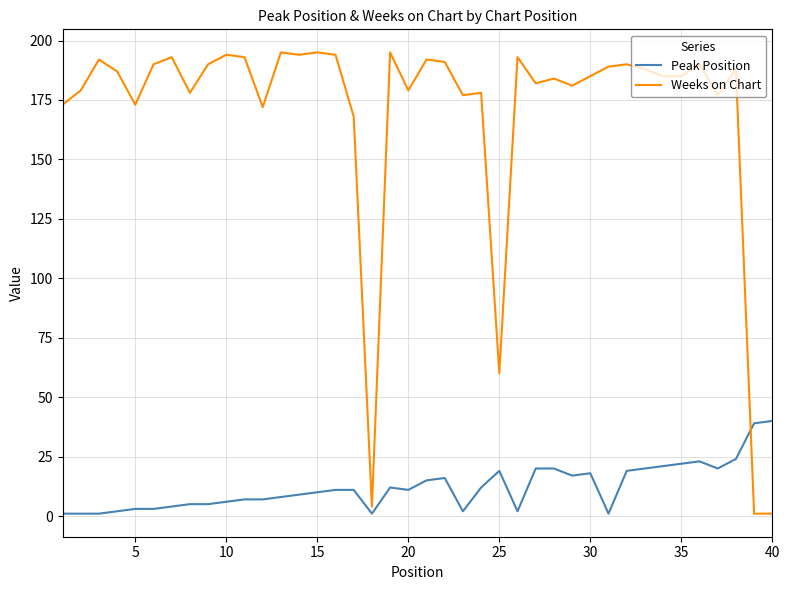

Which series has the largest total across all categories?

Weeks on Chart